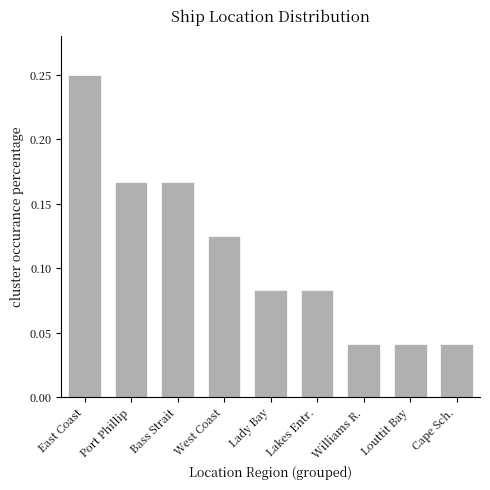

What is the sum of all values?

1.0